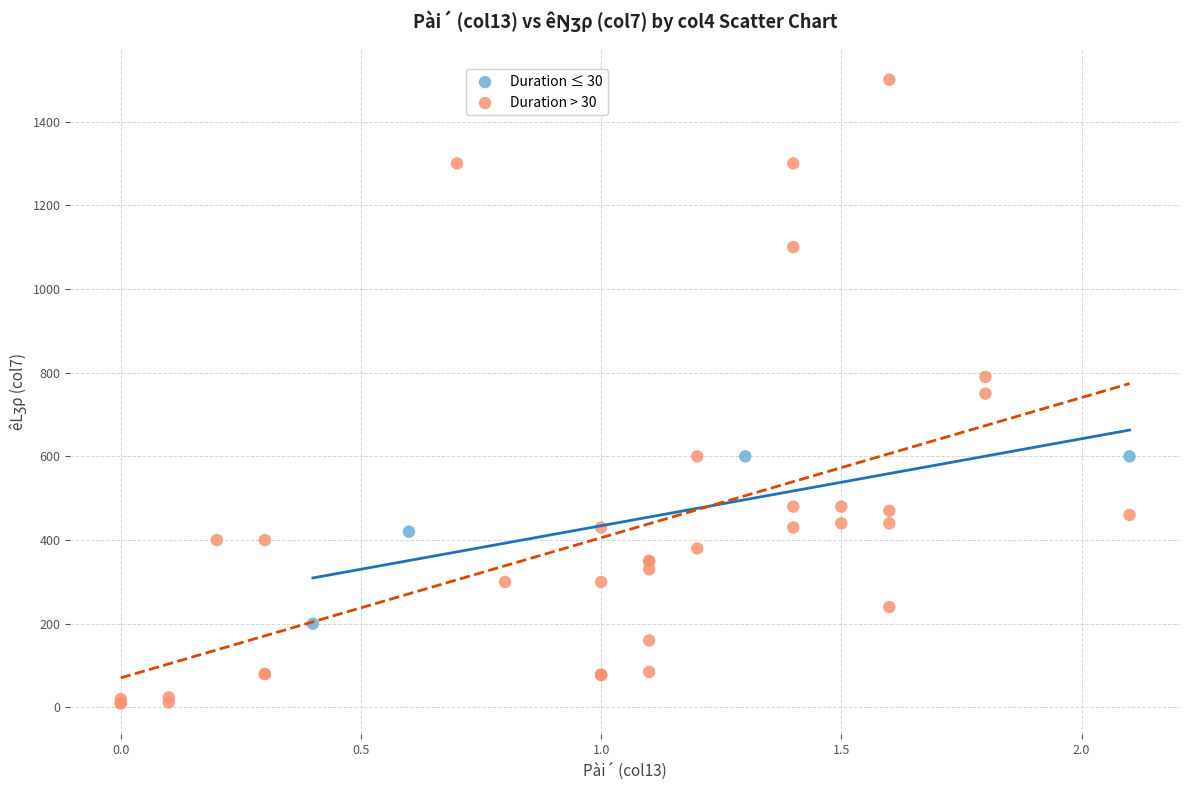

Which series has the largest Y range (max minus min)?

Duration > 30